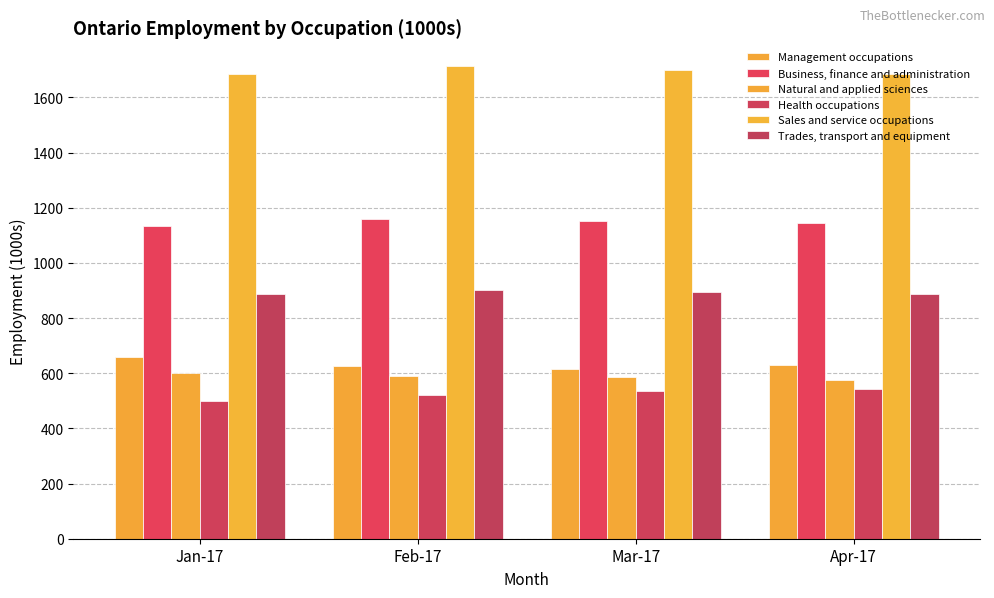

What is the difference between the second highest and second lowest values in the Management occupations series?

6.0